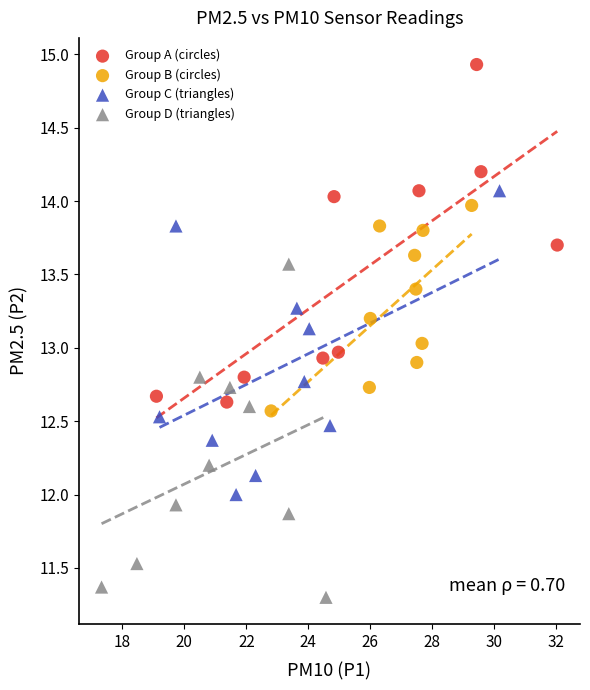

What are all the series names shown in the legend?

Group A (circles), Group B (circles), Group C (triangles), Group D (triangles)